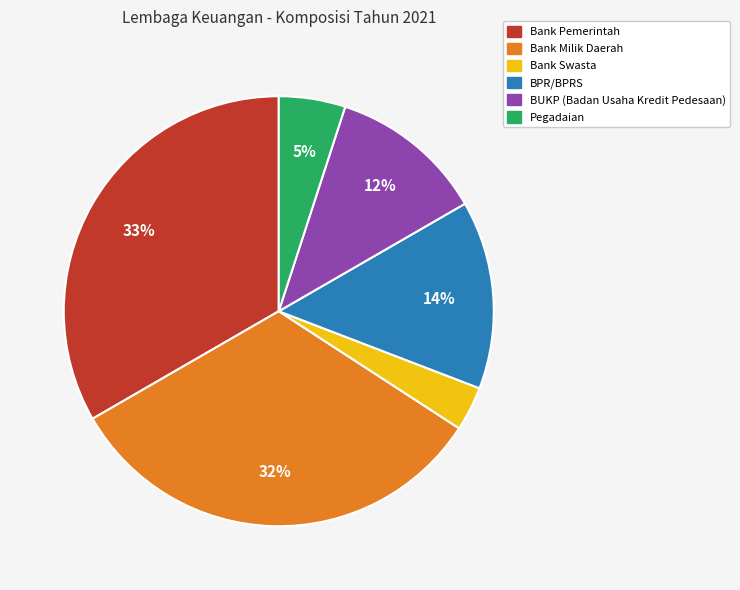

How many slices are in this pie chart?

6